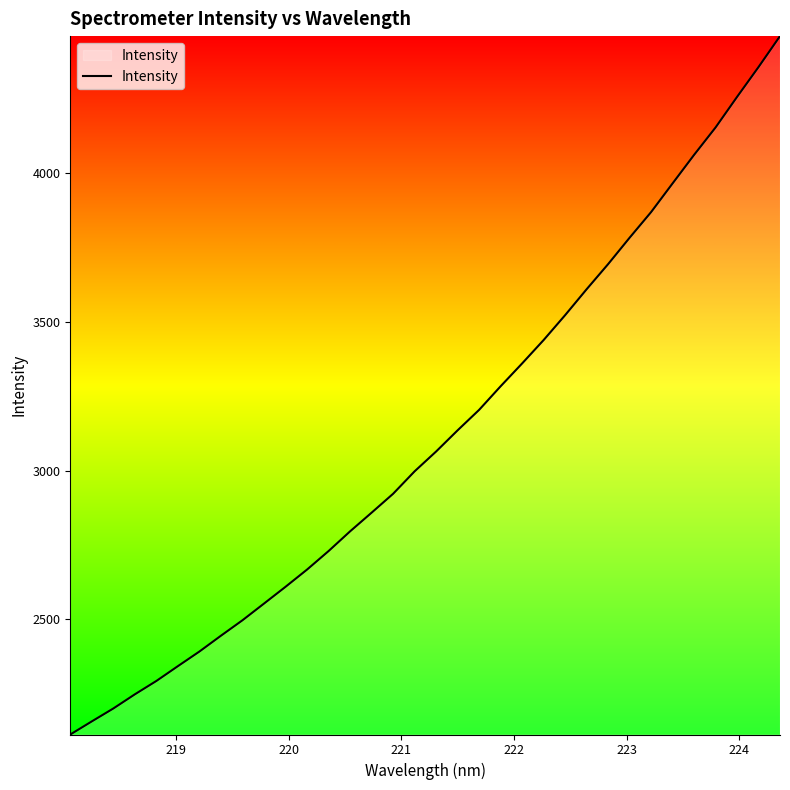

What is the maximum value shown in the chart?

4462.2